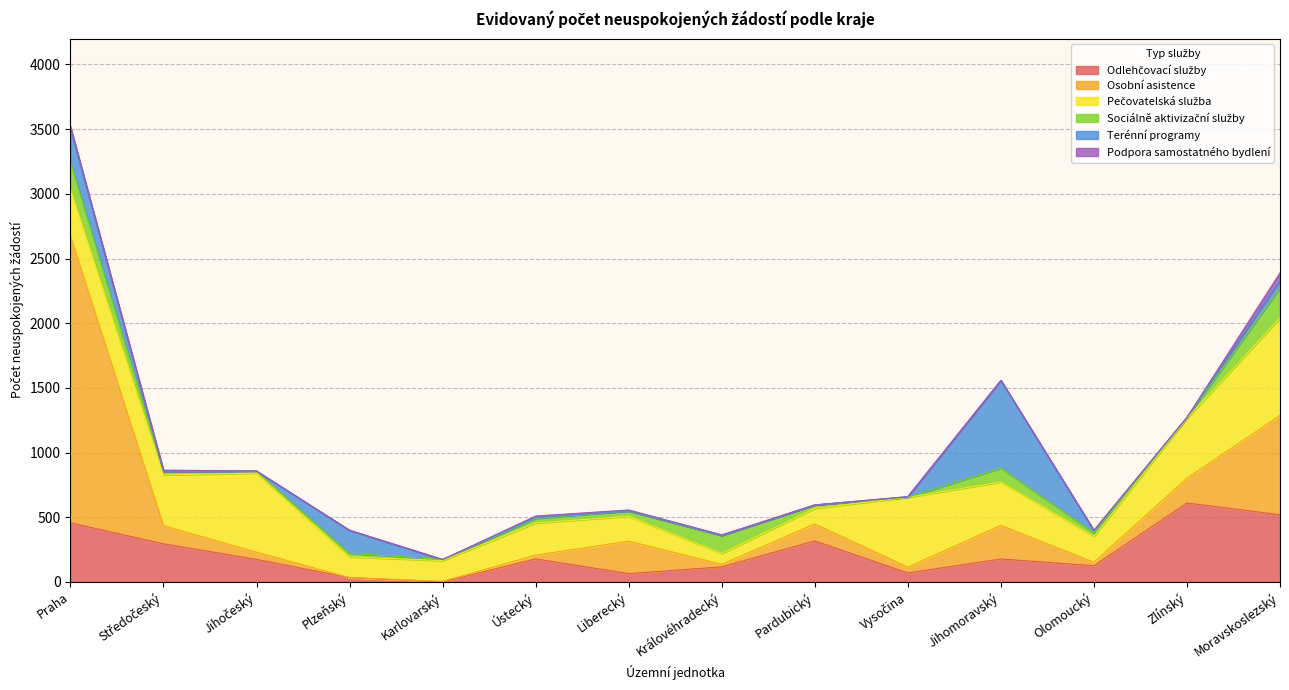

What are all the series names shown in the legend?

Odlehčovací služby, Osobní asistence, Pečovatelská služba, Sociálně aktivizační služby, Terénní programy, Podpora samostatného bydlení